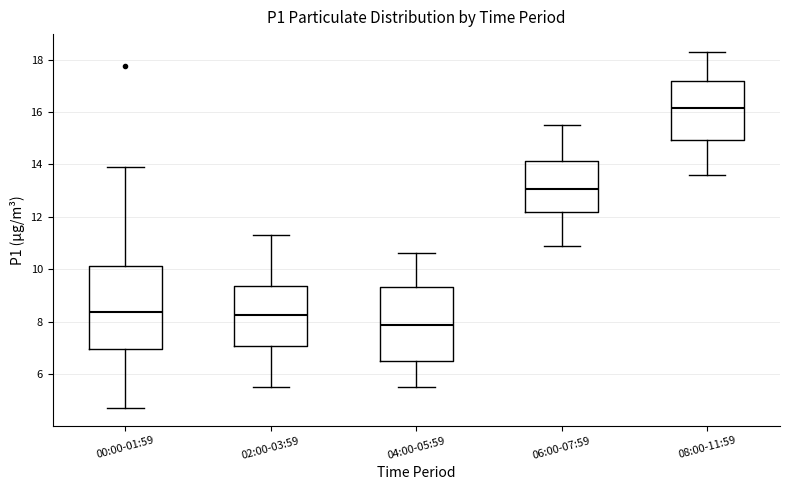

Which box's median line is the highest?

08:00-11:59